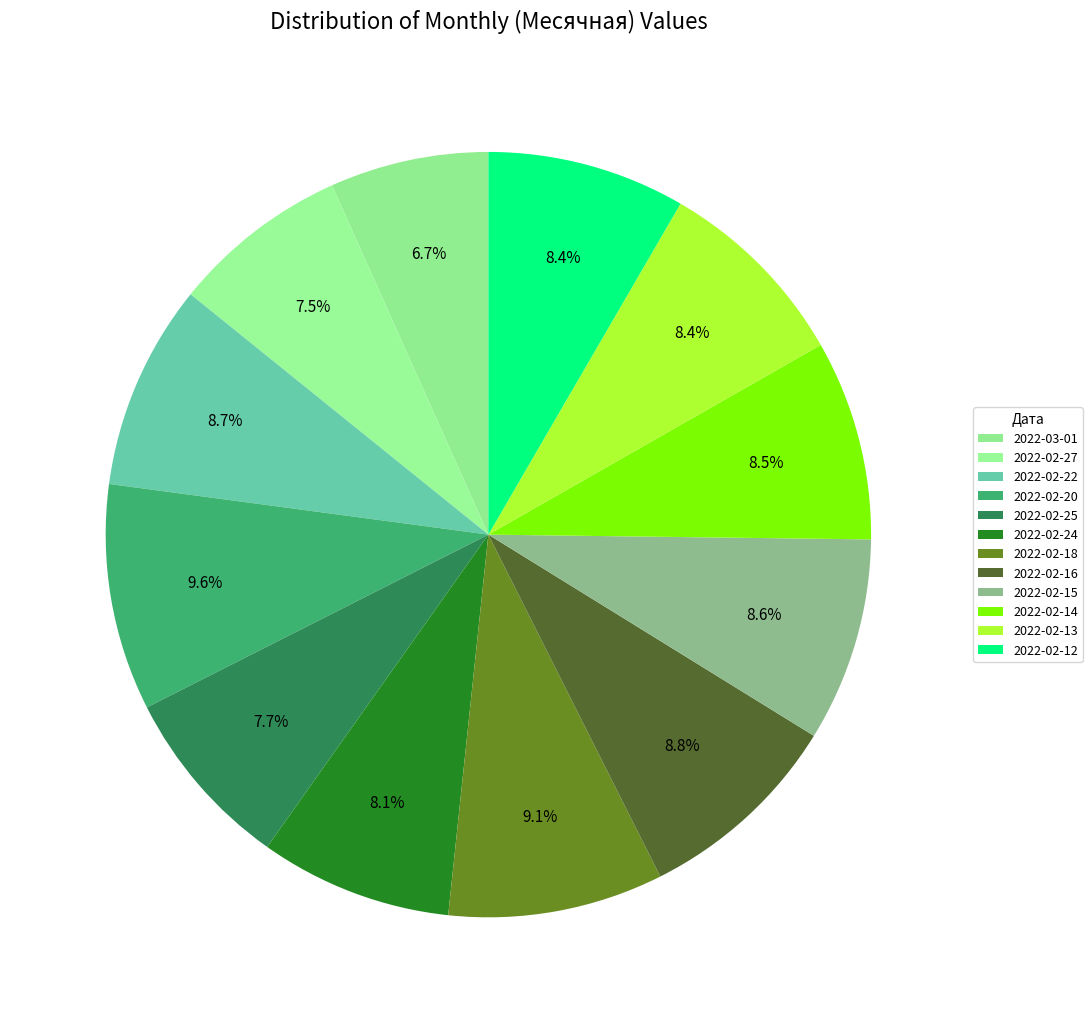

What is the change in value from 2022-02-18 to 2022-02-13?

-9